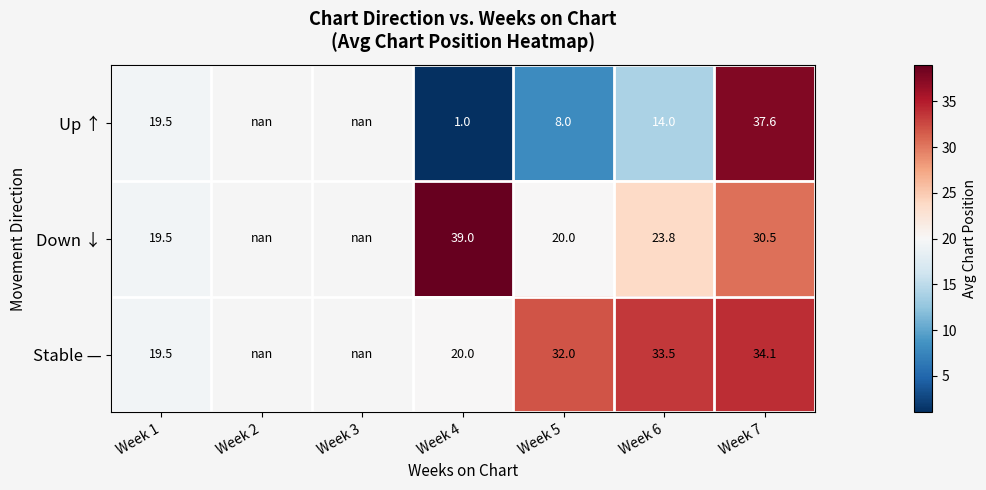

Count the number of categories in the chart.

7